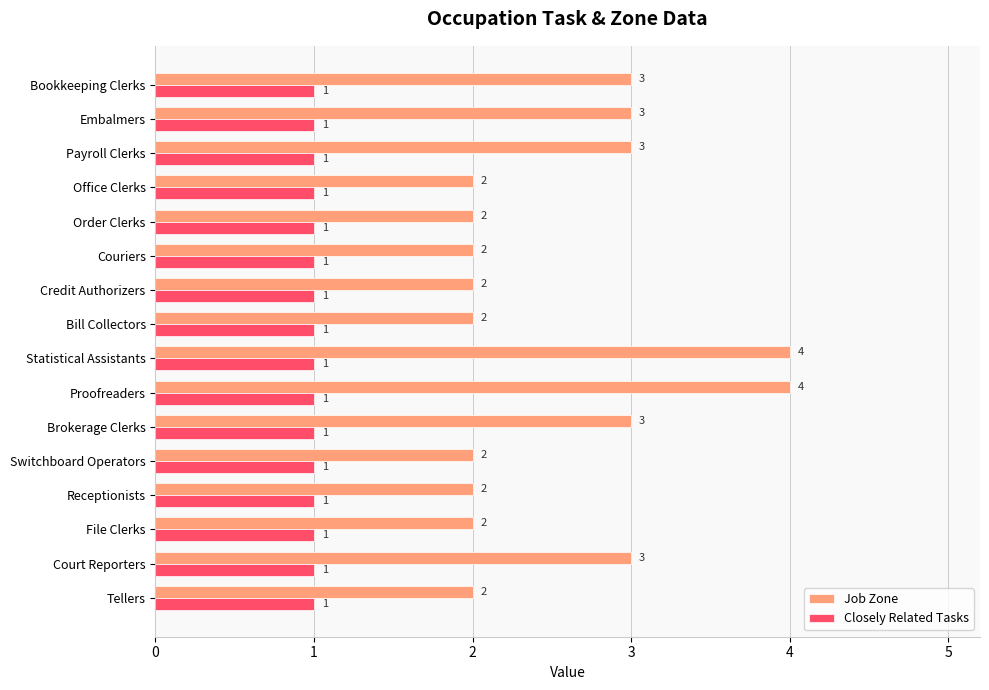

Rank the series by their maximum value, from highest to lowest.

Job Zone, Closely Related Tasks